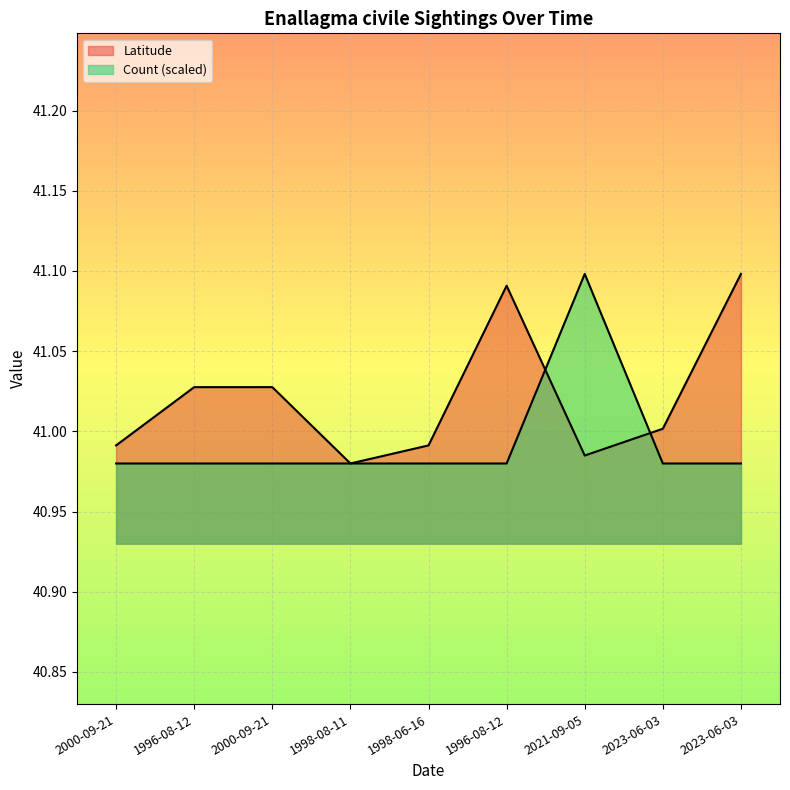

How many intersections are there between Latitude and Count?

2